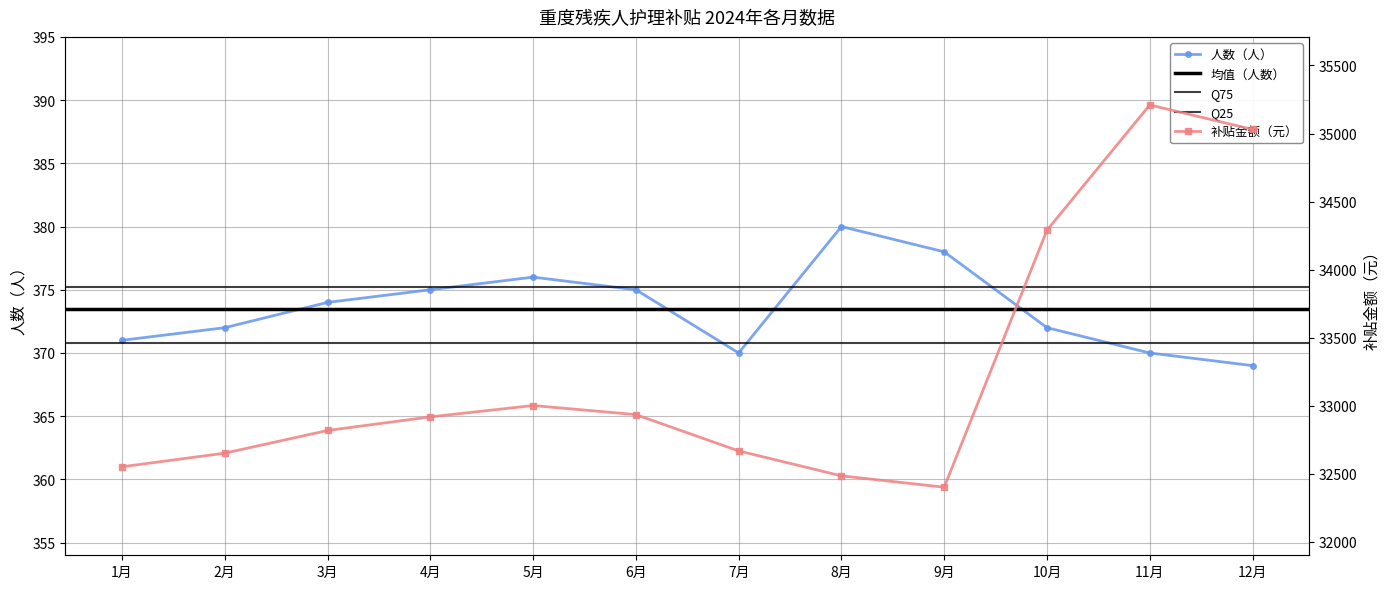

Reading right to left, extract all data points from this chart.

人数（人）: 369.0	370.0	372.0	378.0	380.0	370.0	375.0	376.0	375.0	374.0	372.0	371.0
补贴金额（元）: 35030.0	35210.0	34290.0	32401.8	32485.1	32668.5	32935.2	33001.8	32918.5	32818.5	32651.8	32551.8